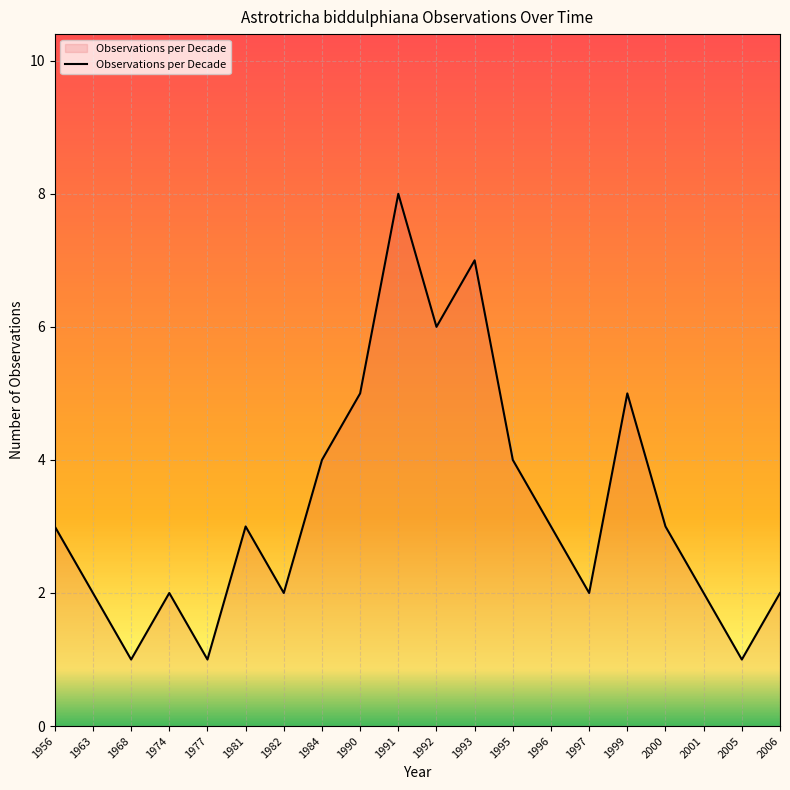

What is the approximate value at 2000?

3